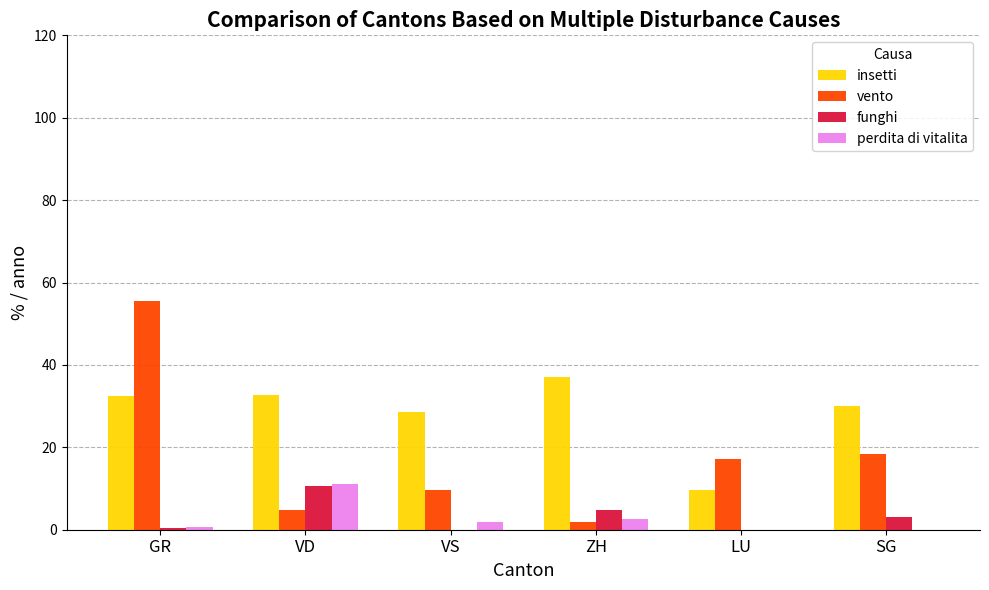

Which series changed the most between GR and VD?

vento